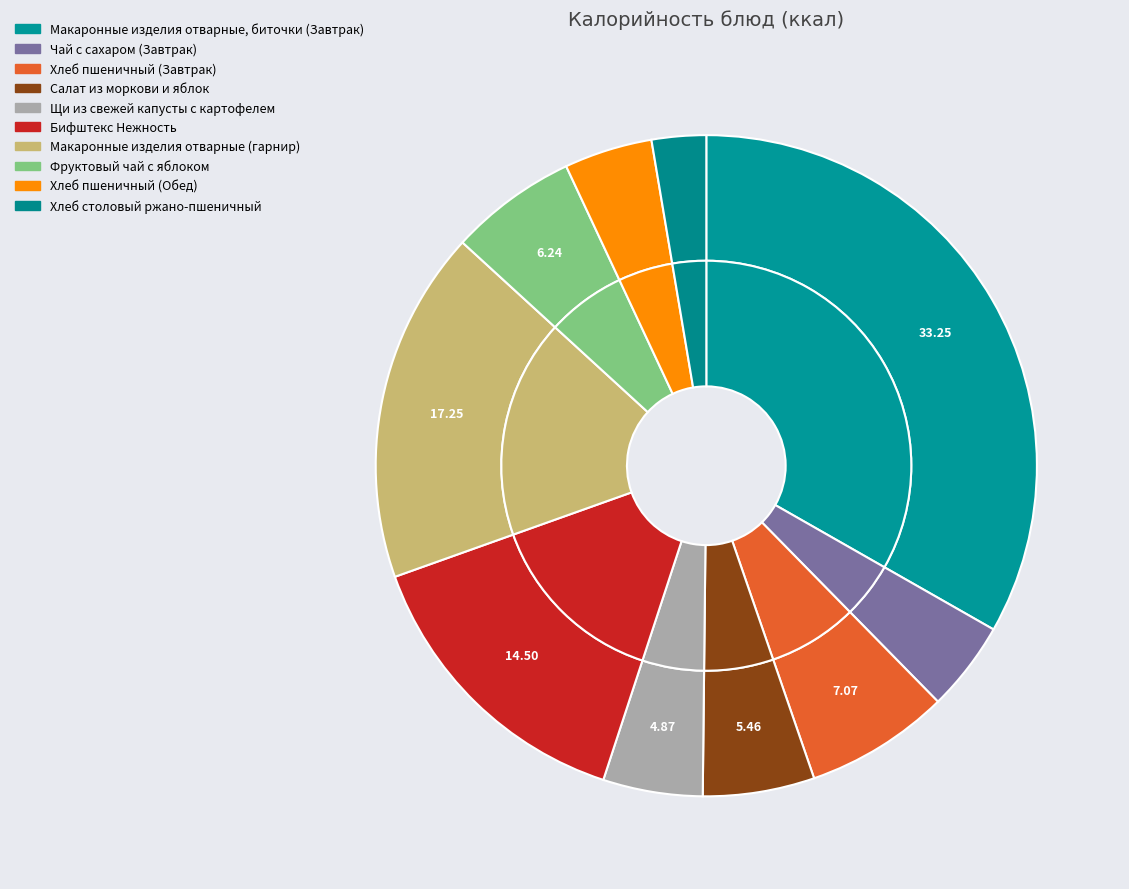

Which category has the biggest portion of the pie?

Макаронные изделия отварные, биточки (Завтрак)